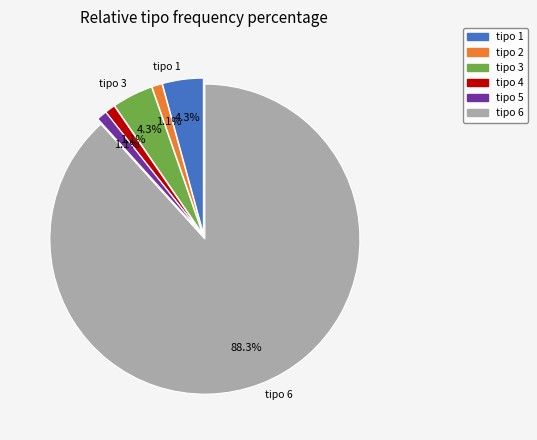

Which slice is the largest?

tipo 6